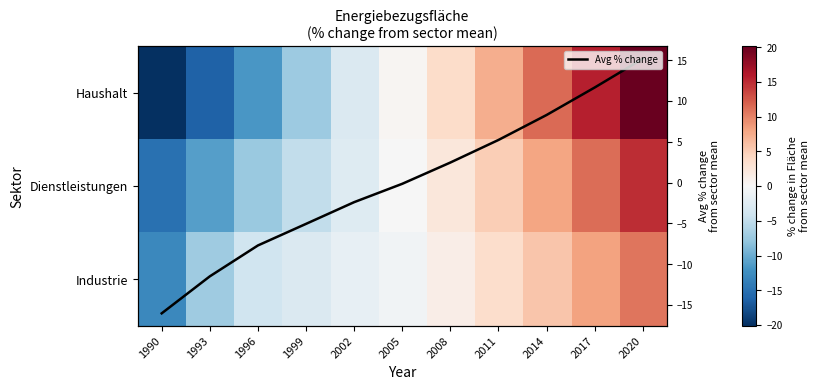

What is the lowest value of the Avg % change series?

-16.0